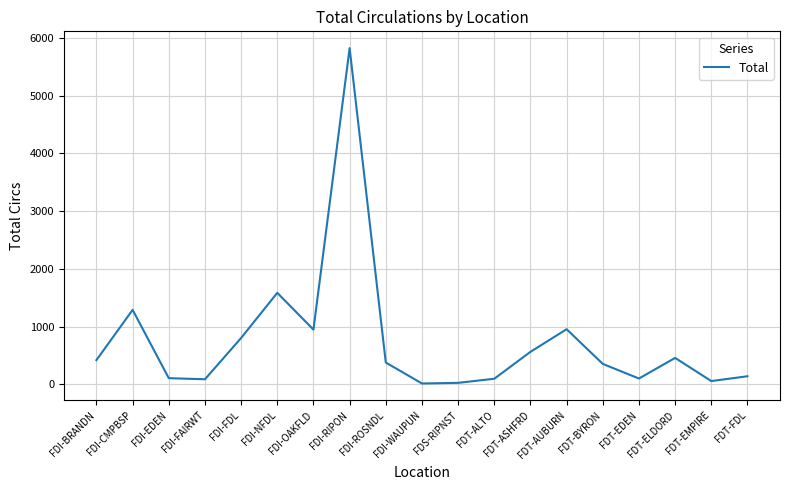

Which category has the highest value across all series?

FDI-RIPON